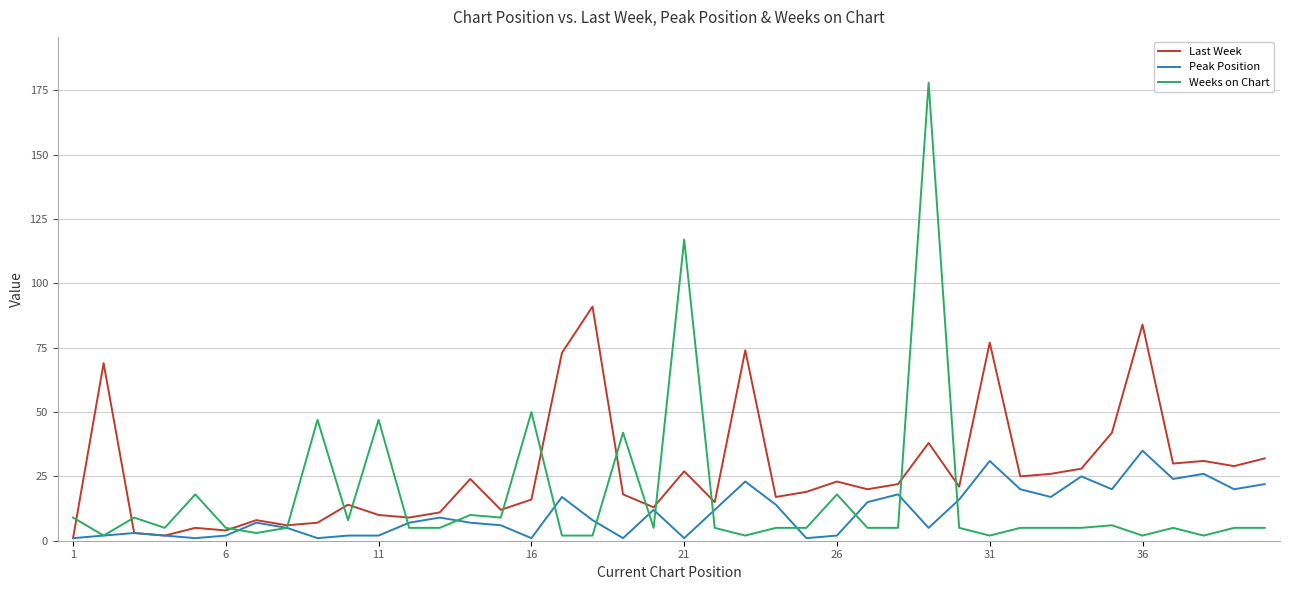

Which series has the widest spread of values?

Weeks on Chart